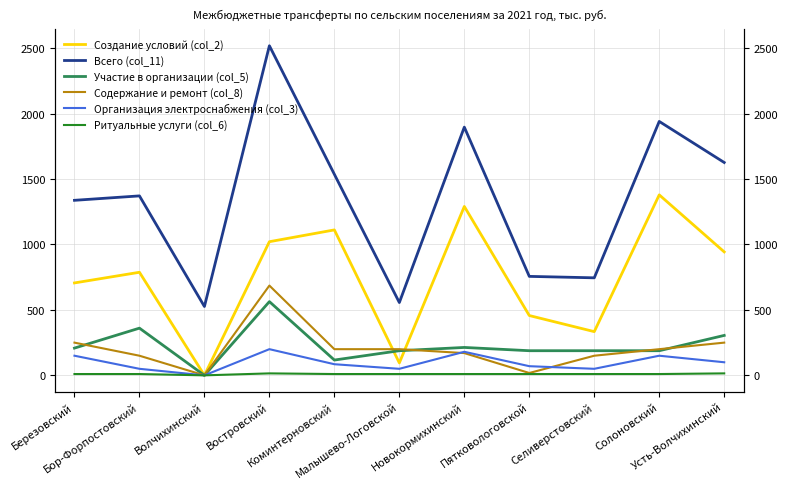

What position from the right is Волчихинский?

9